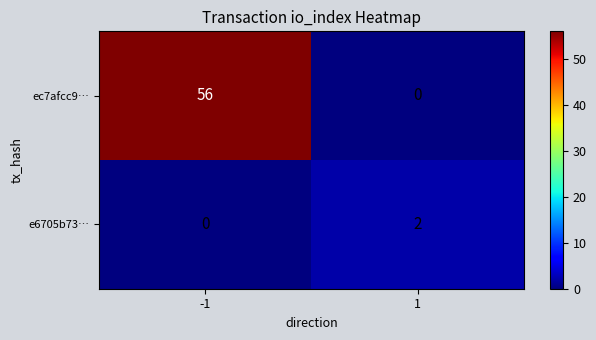

Is it true that e6705b73… equals 3 at 1?

False